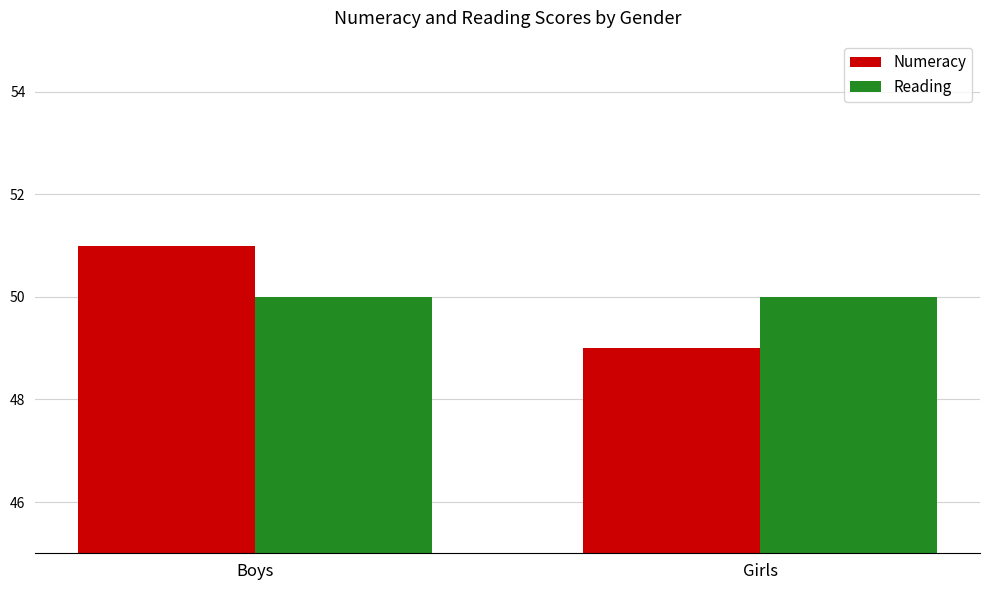

What is the value of the Reading bar at the 2nd from the left?

50